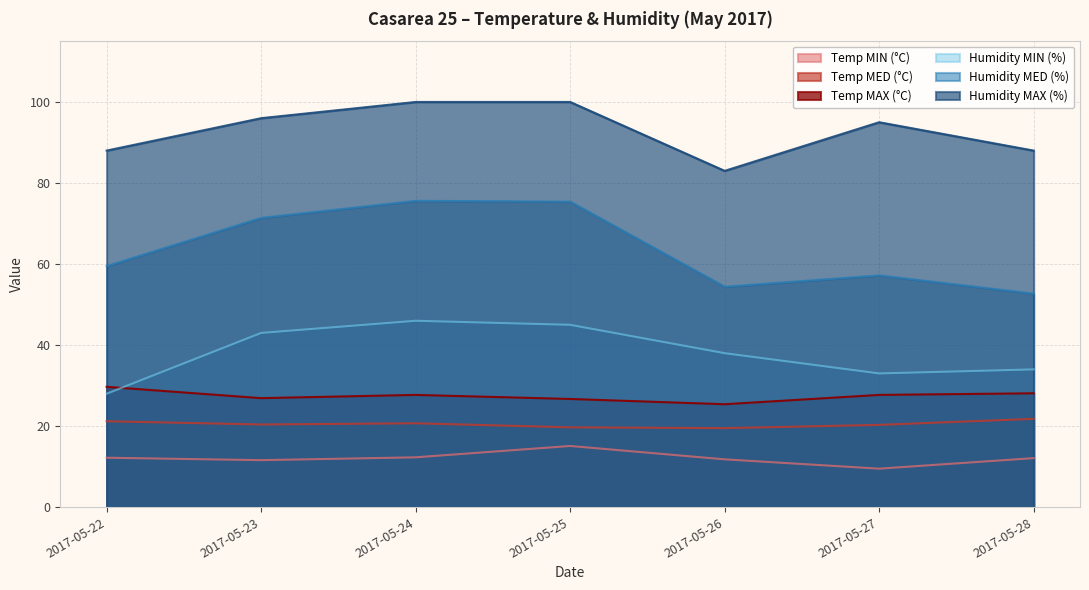

The Humidity MIN (%) series shows 56.6 at 2017-05-26. True or false?

False